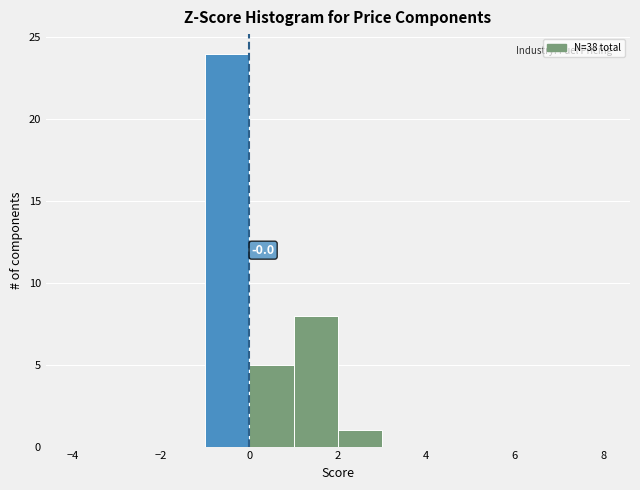

Over which range of the x-axis is the bar tallest?

-1 to 0